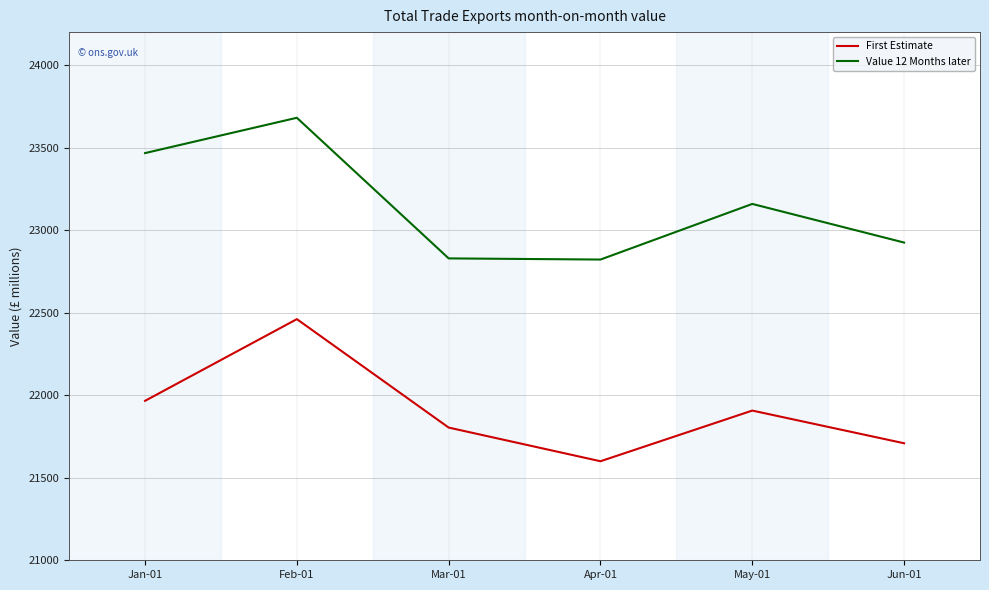

Which series has the largest total across all categories?

Value 12 Months later